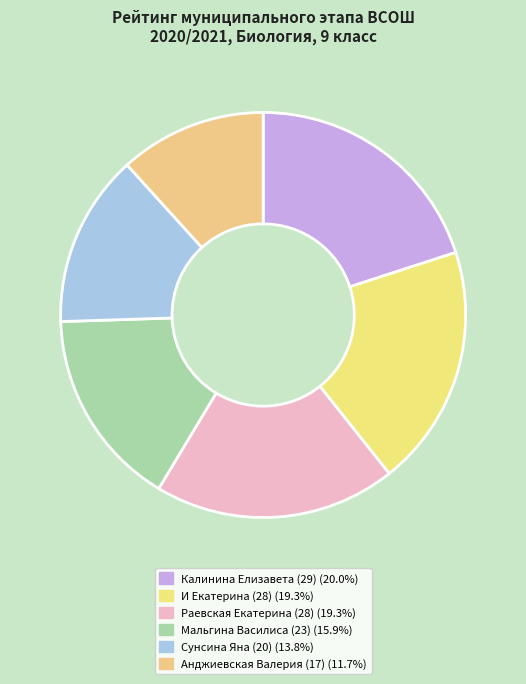

Count the number of slices in the pie.

6